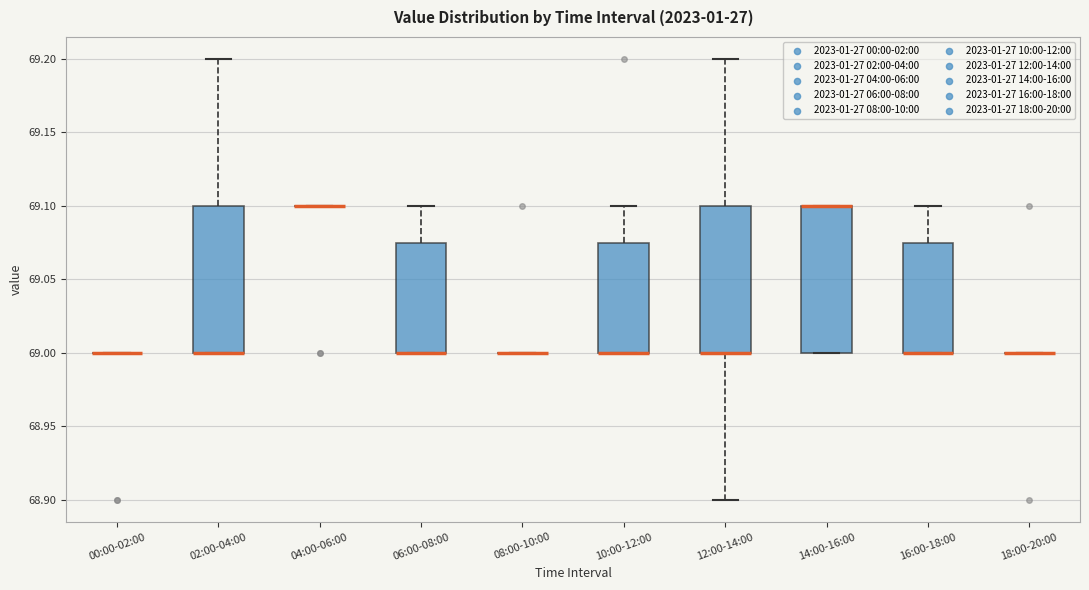

Where does the upper whisker of the box for 16:00-18:00 end on the y-axis? The values are not printed on the chart, so give them approximately, as read against the axis.

69.100